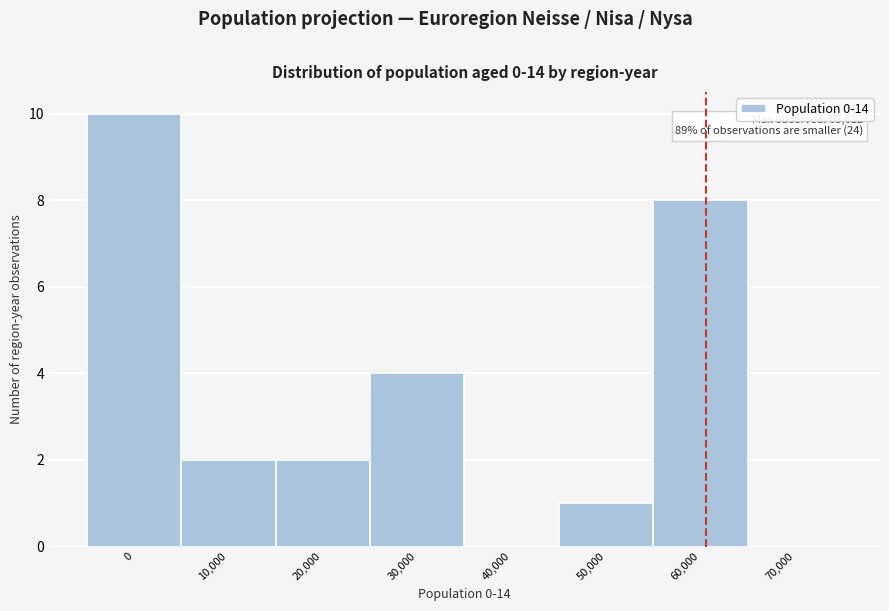

Reading right to left, transcribe all the data shown in this chart.

70,000=0	60,000=8	50,000=1	40,000=0	30,000=4	20,000=2	10,000=2	0=10